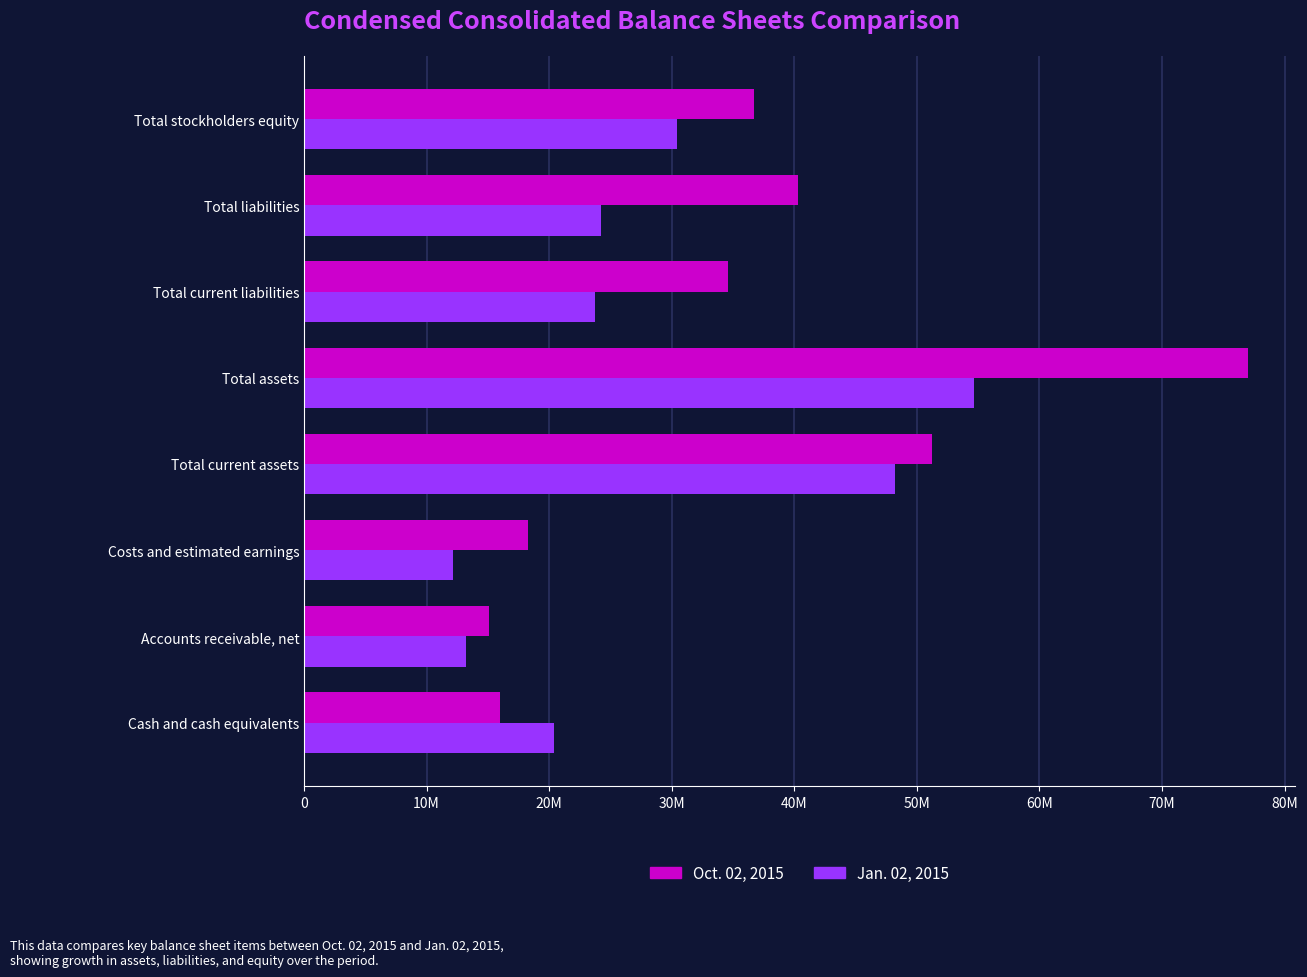

What is the minimum value shown in the chart?

12170000